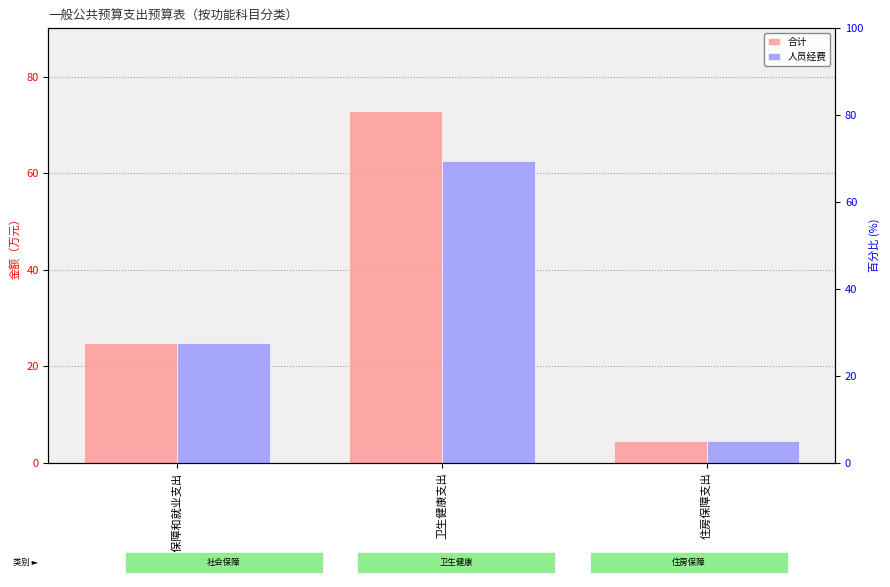

What position from the left is 社会保障和就业支出?

1